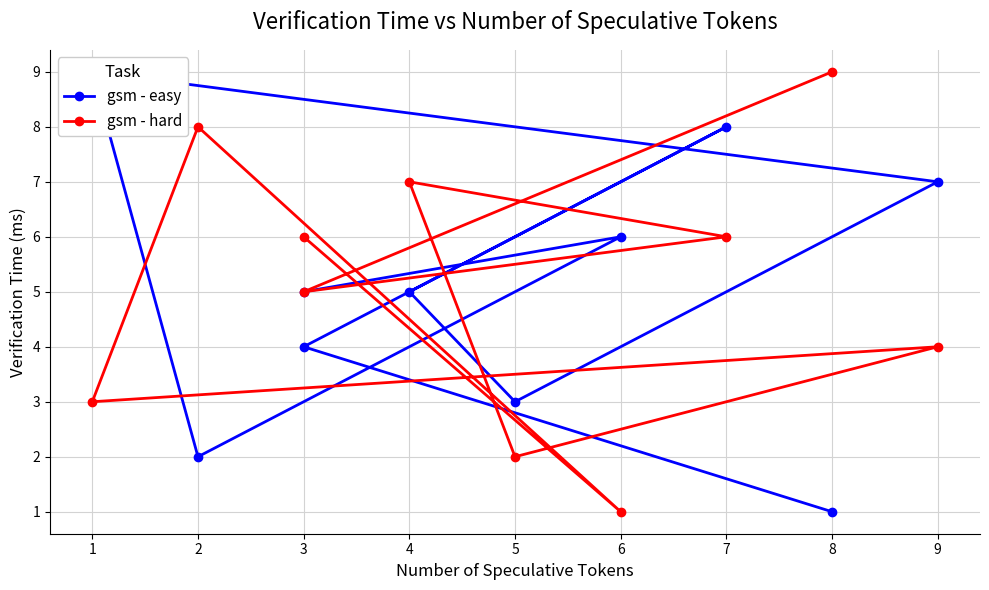

Reading left to right, what are all the values shown in this chart?

gsm - easy: 1	4	8	5	3	7	9	2	6	5
gsm - hard: 9	5	6	7	2	4	3	8	1	6